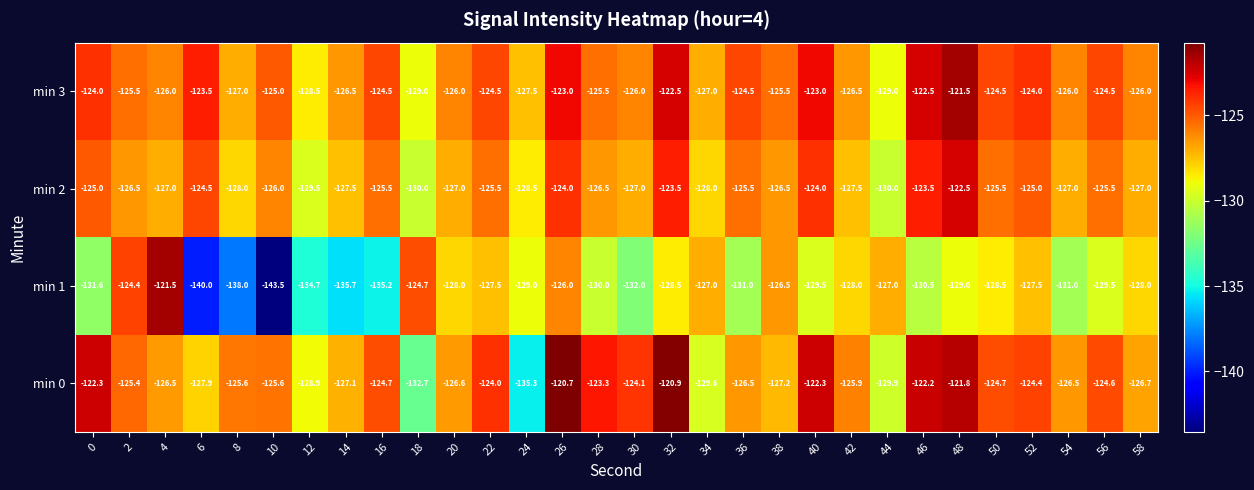

Rank the series at 26 from highest to lowest value.

min 0, min 3, min 2, min 1